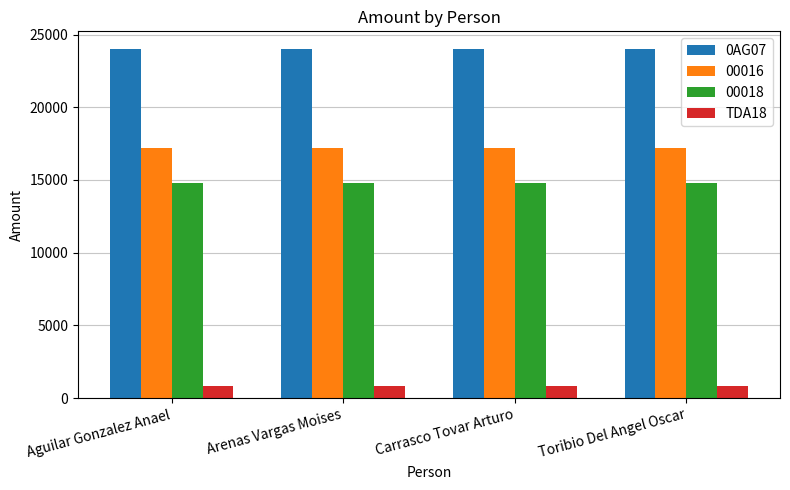

What is the label of the 4th bar from the left?

Toribio Del Angel Oscar